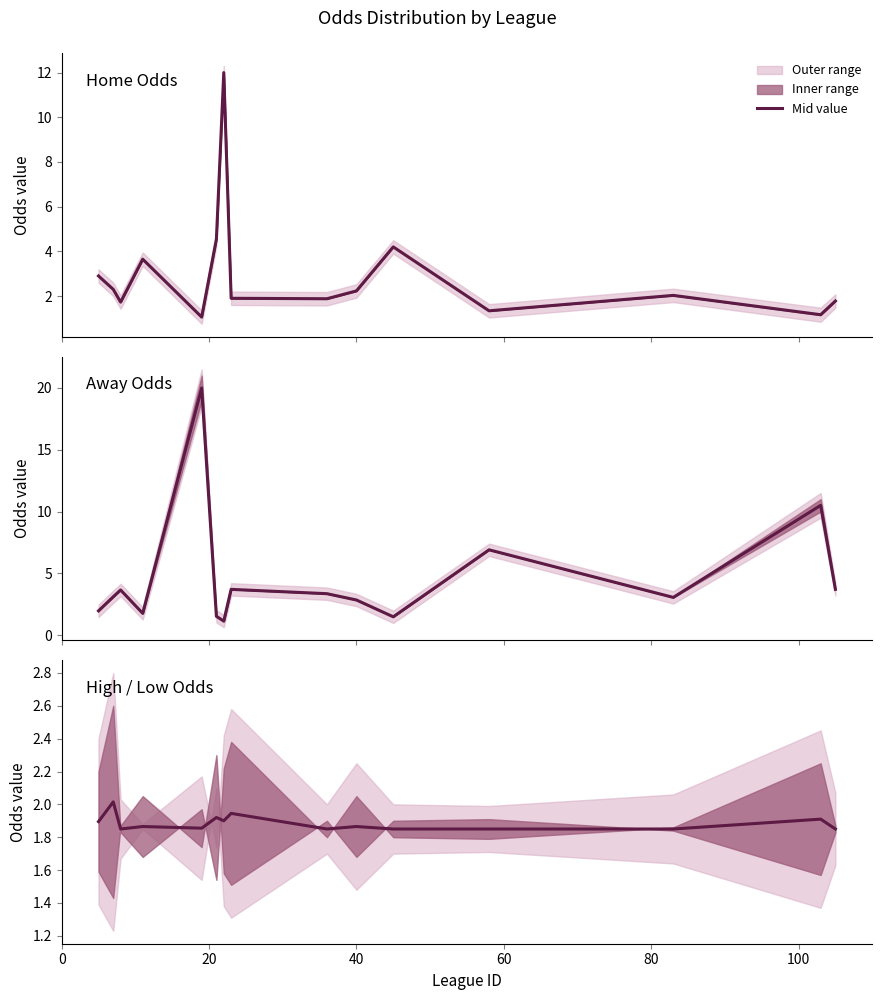

Is it true that the value at 13 is 3.2?

False